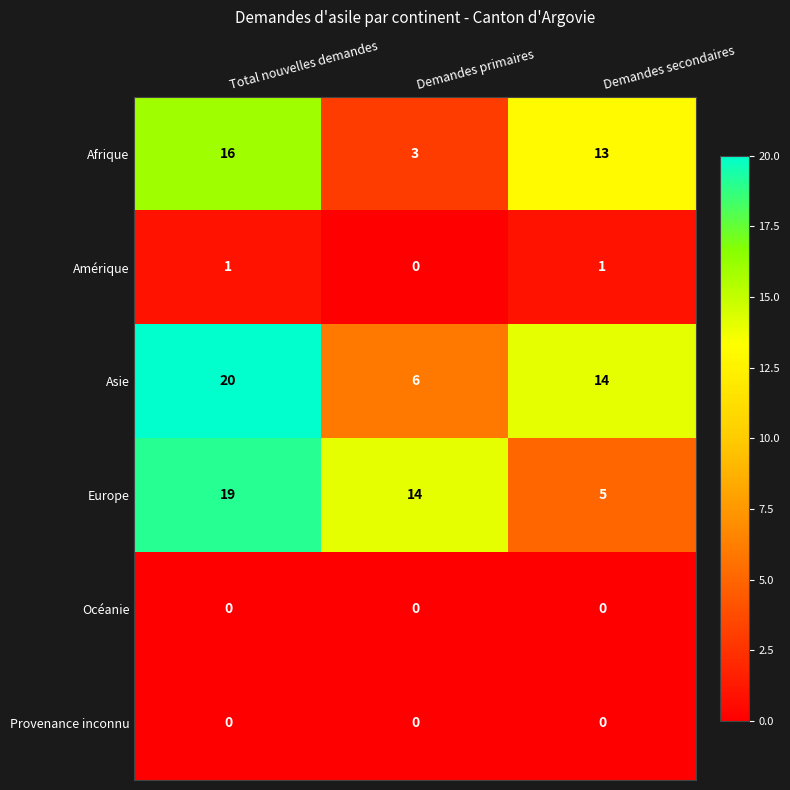

What is the highest value of the Asie series?

20